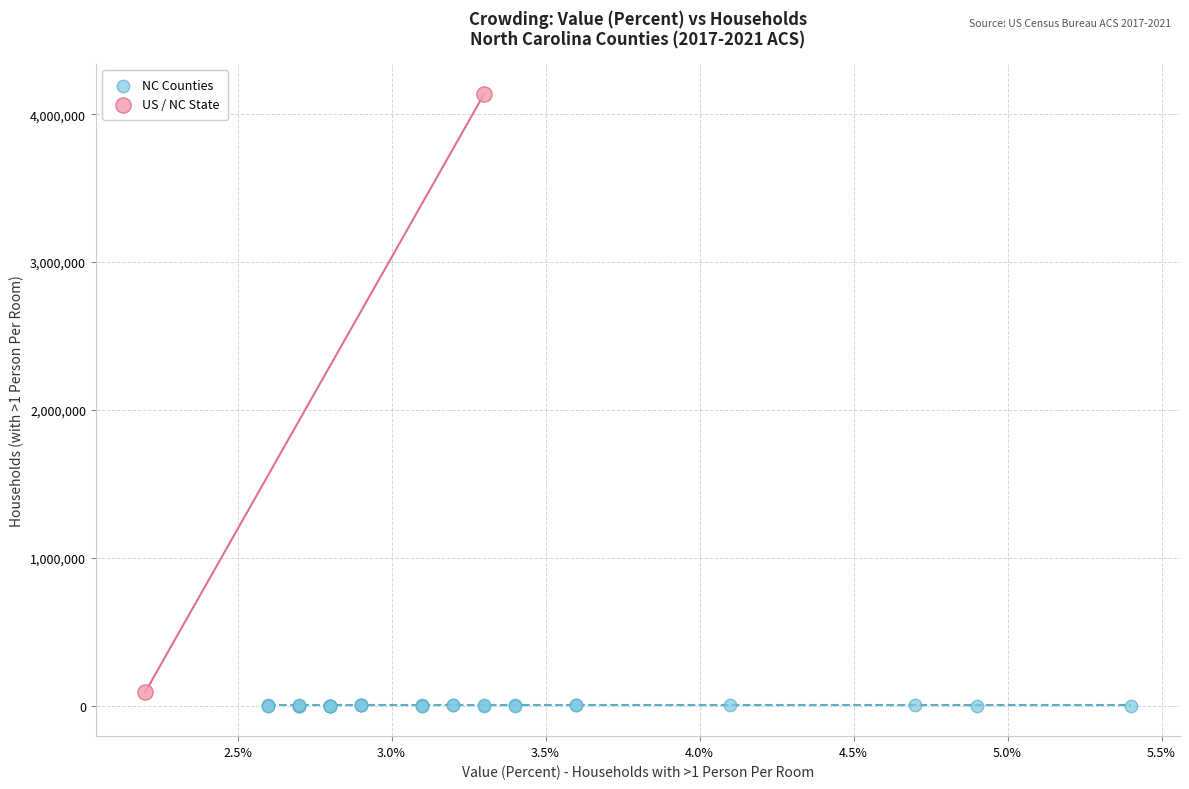

Which series reaches the minimum Y coordinate?

NC Counties